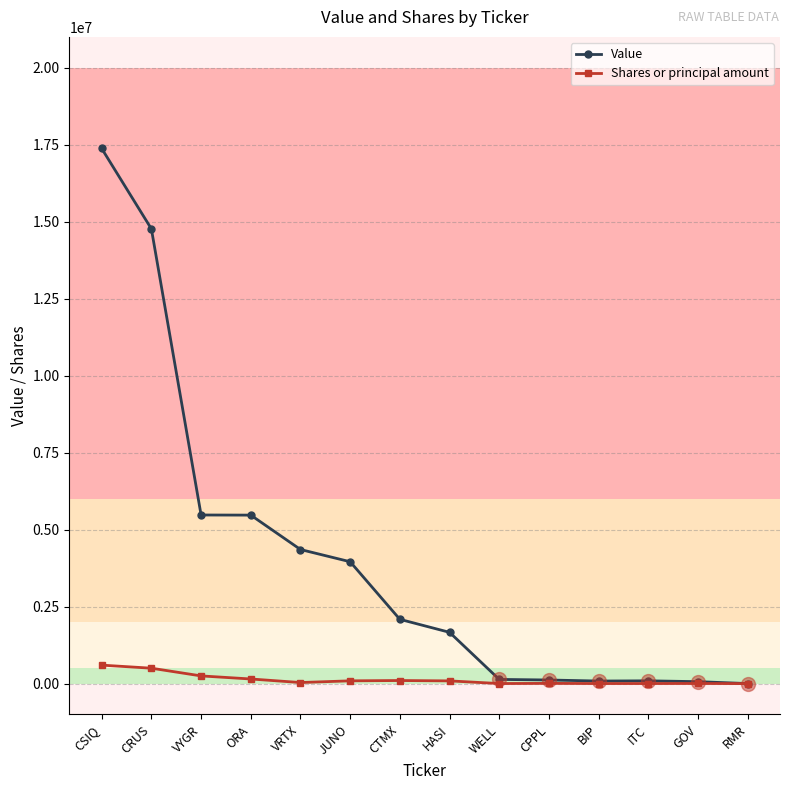

Between CSIQ and ITC, which series saw the biggest shift?

Value